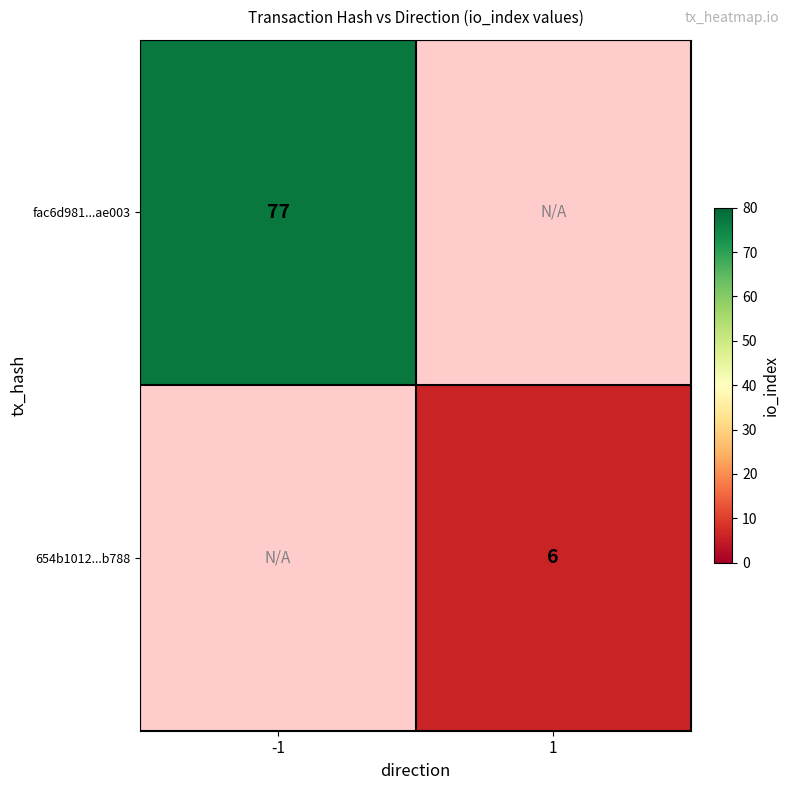

True or false: fac6d981...ae003 has a value of 32 at -1.

False